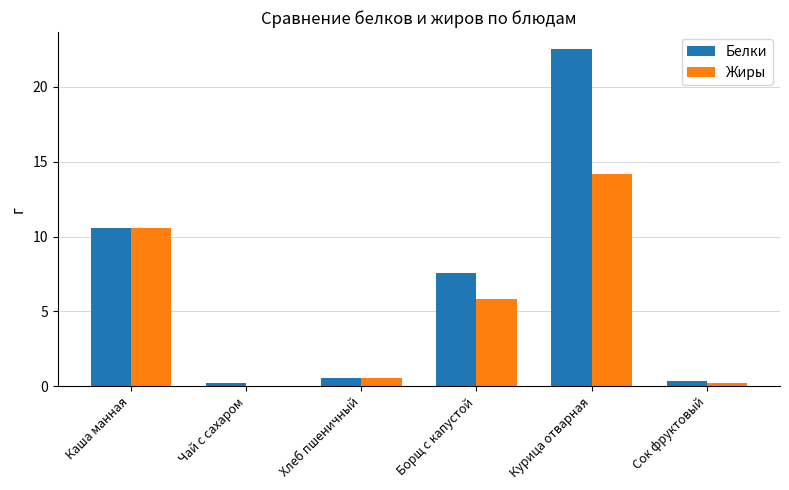

How many groups of bars are there?

6